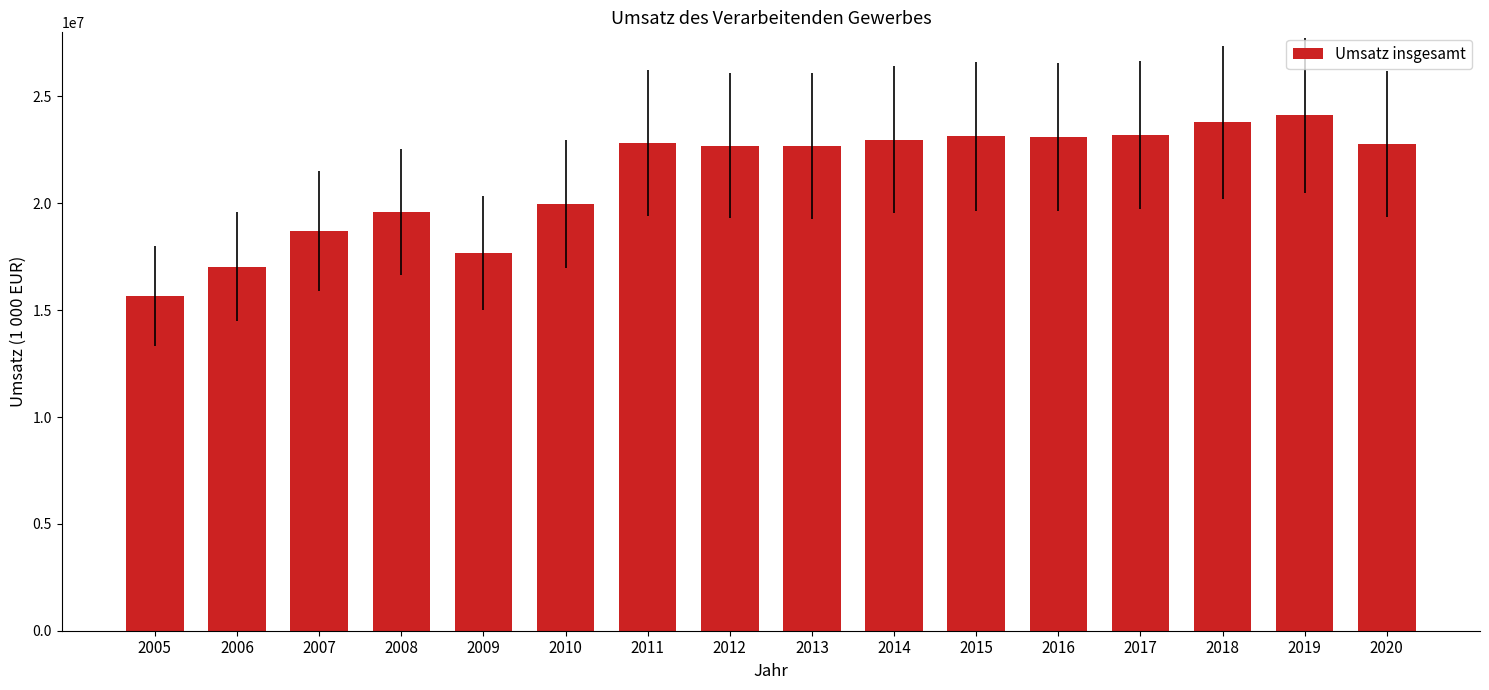

Which has a higher value, 2008 or 2005?

2008